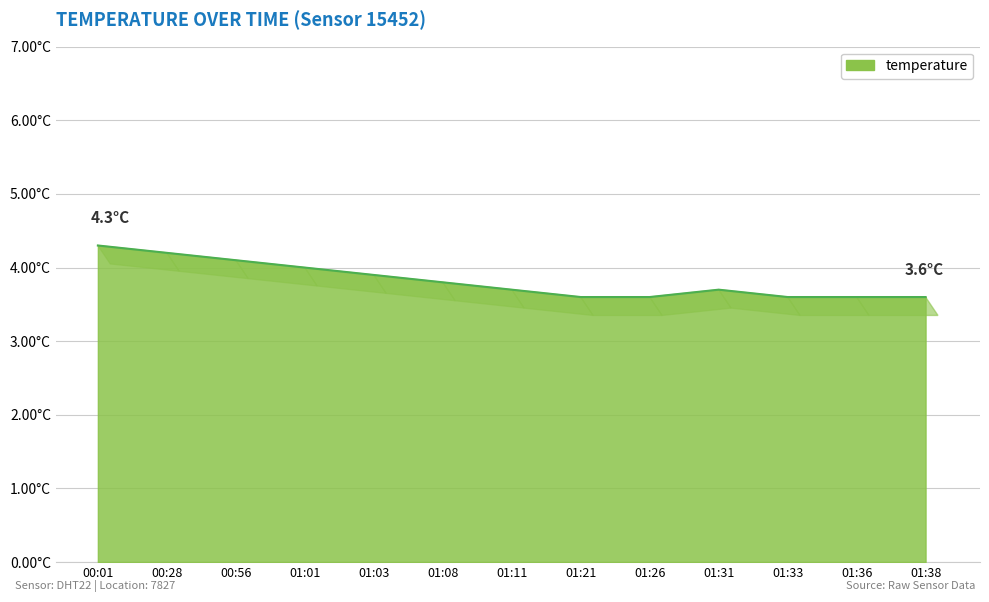

Does the chart display data point markers on the line(s)?

No